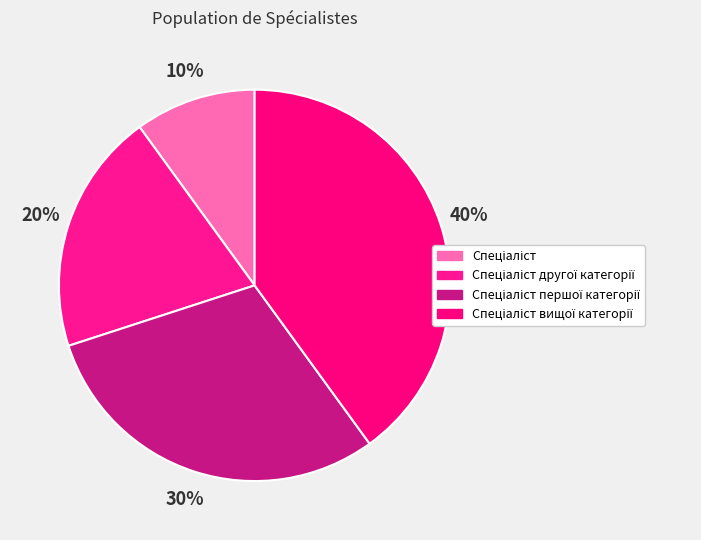

Which category has the biggest portion of the pie?

Спеціаліст вищої категорії